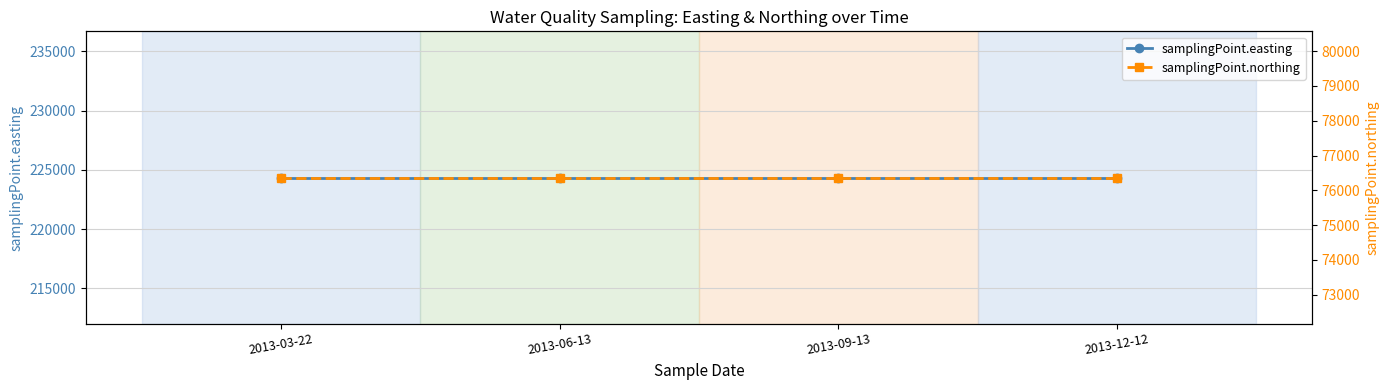

Which series has the largest range (max minus min)?

samplingPoint.easting